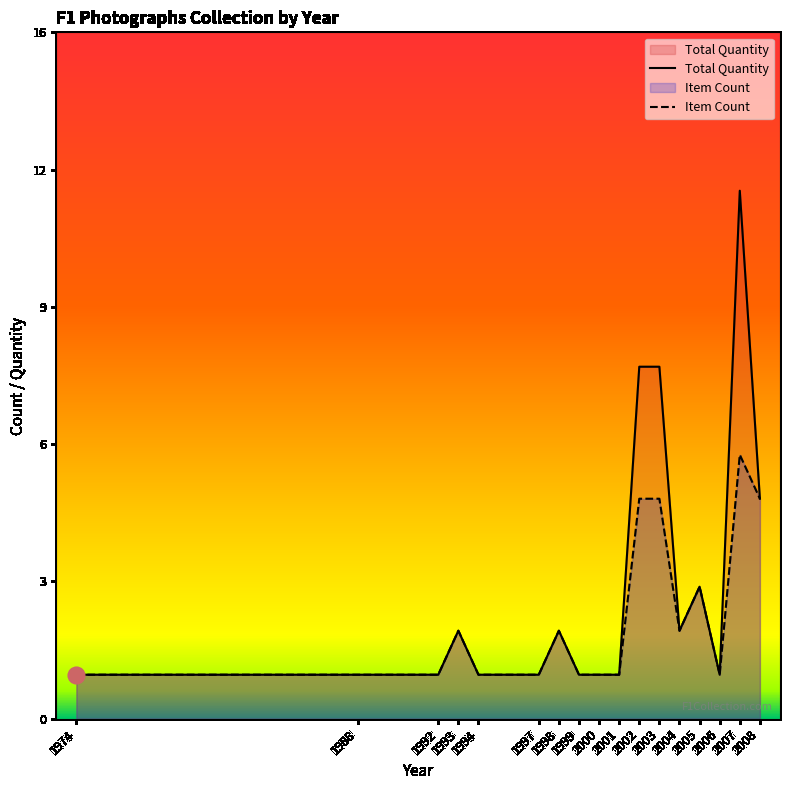

What value does the Item Count series have at 1998?

2